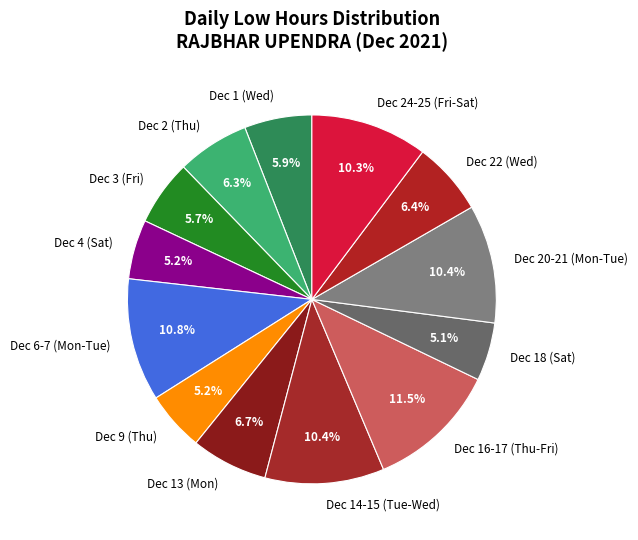

Which category has the biggest portion of the pie?

Dec 16-17 (Thu-Fri)